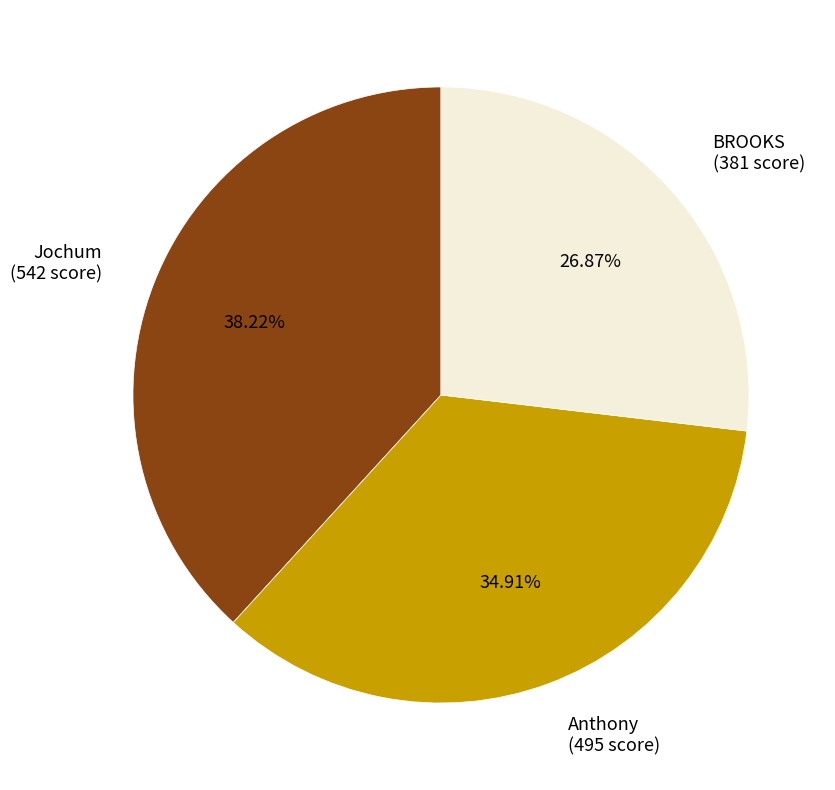

To the nearest percent, what portion does Anthony represent?

35%